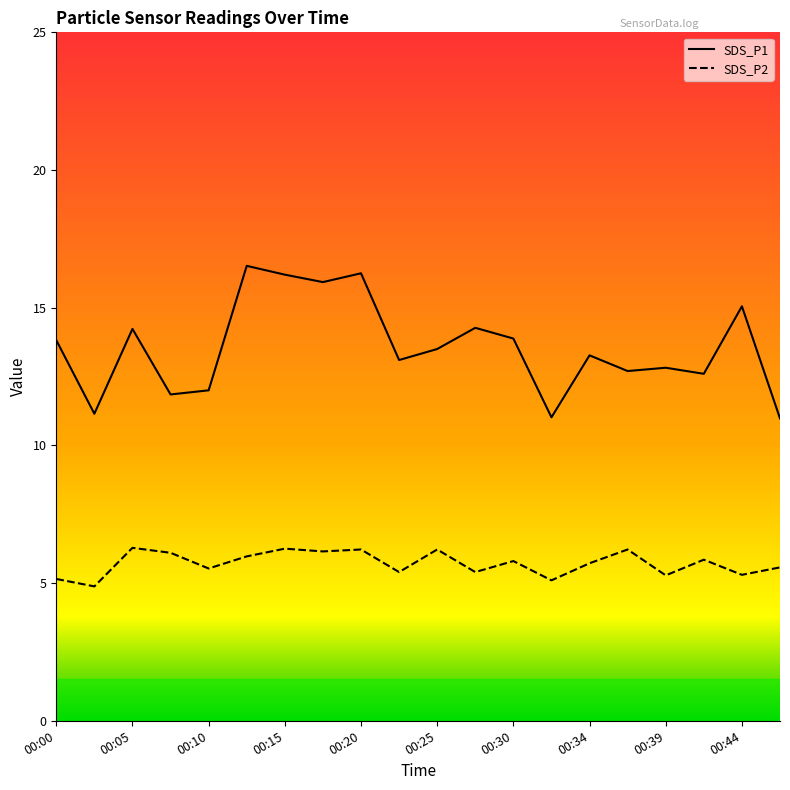

What is the lowest value of the SDS_P2 series?

4.9